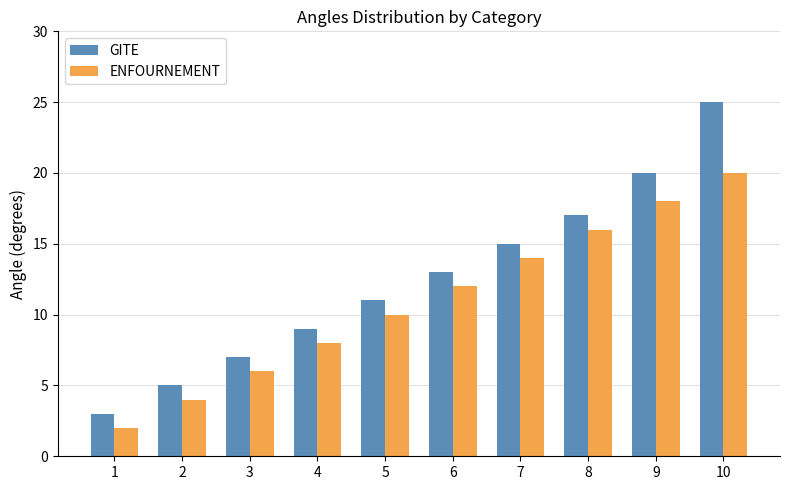

List the series in order of their overall mean, lowest first.

ENFOURNEMENT, GITE